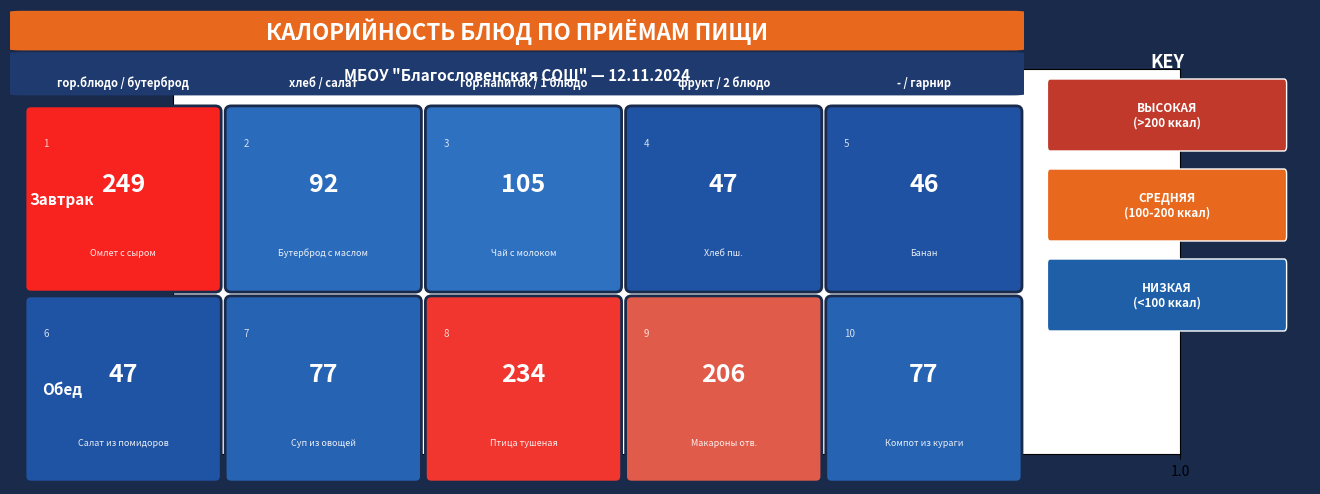

Which series has the largest total across all categories?

Обед